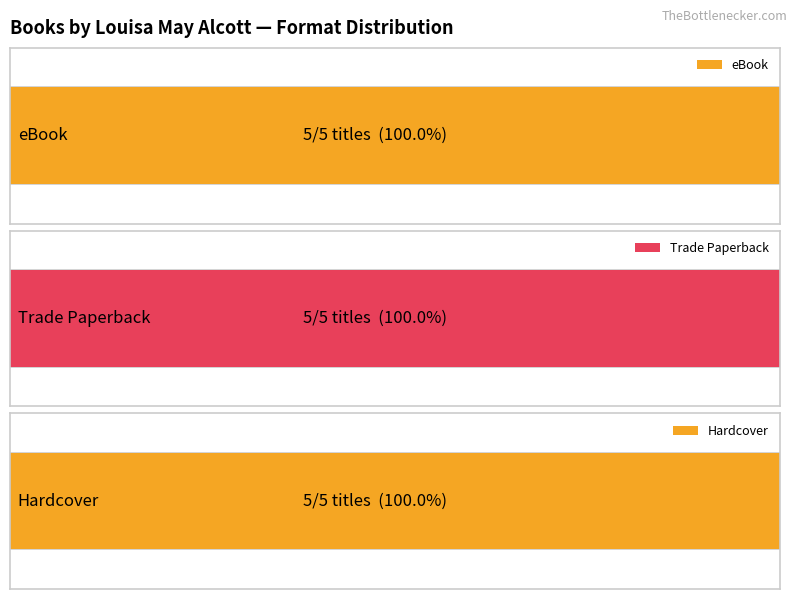

How many distinct data groups are displayed?

3